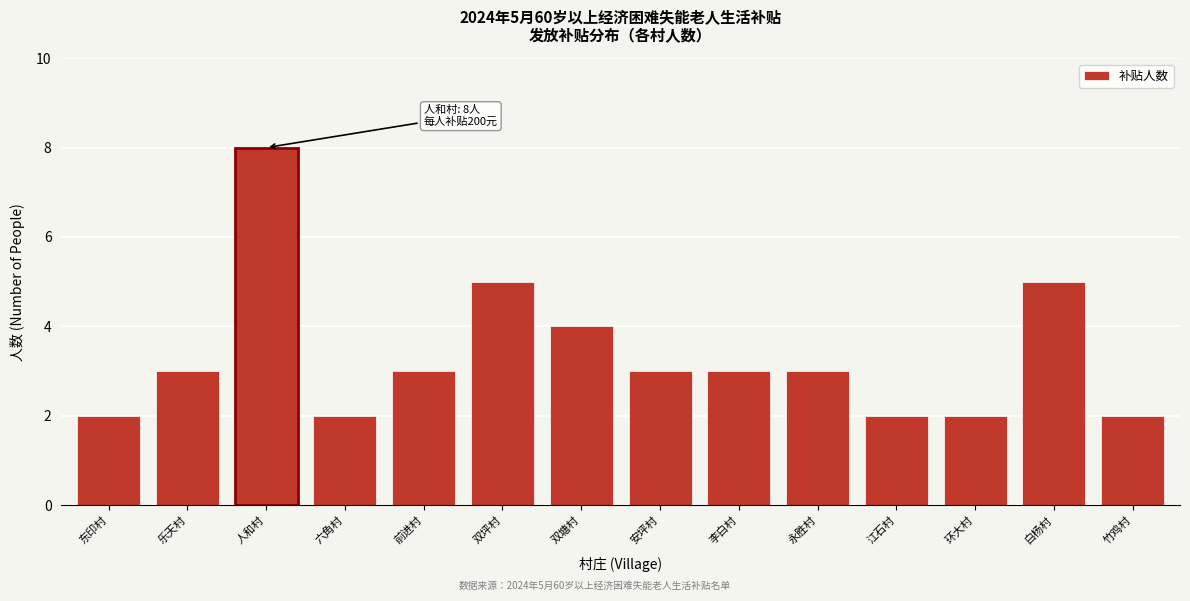

Reading left to right, what are all the values shown in this chart?

2	3	8	2	3	5	4	3	3	3	2	2	5	2